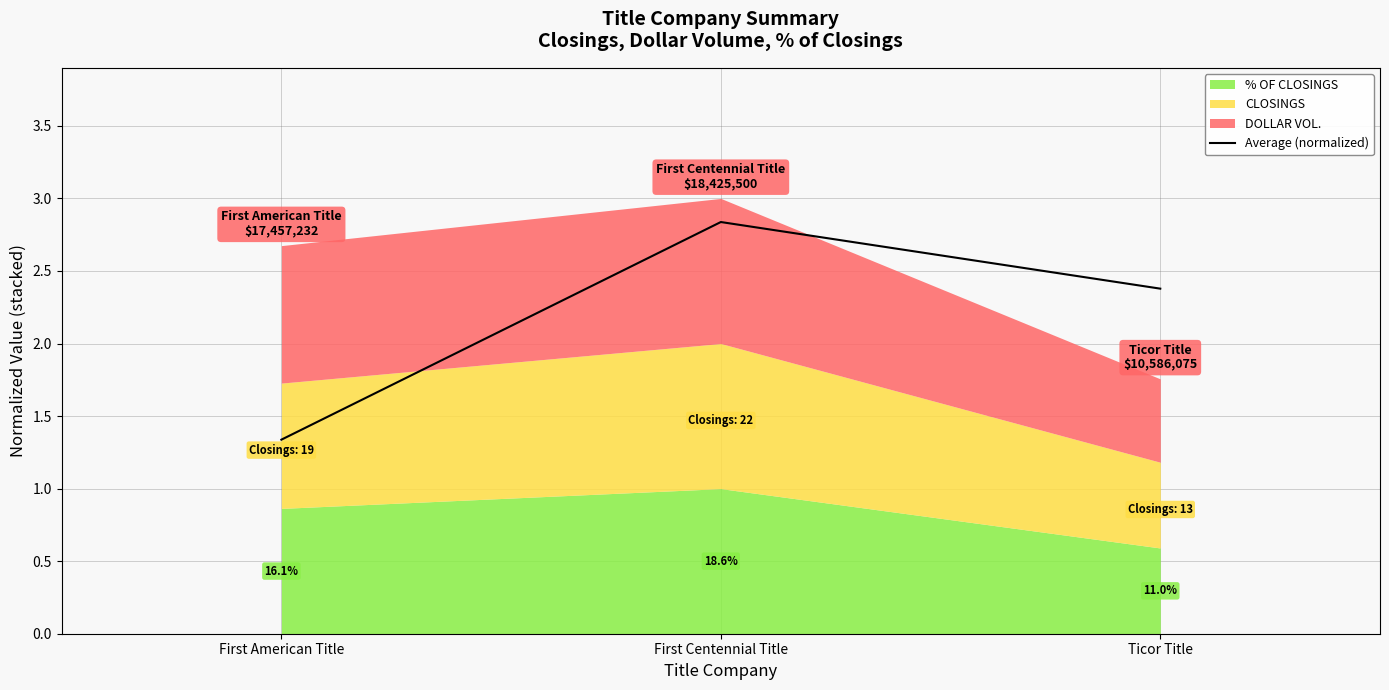

What position from the left is Ticor Title?

3